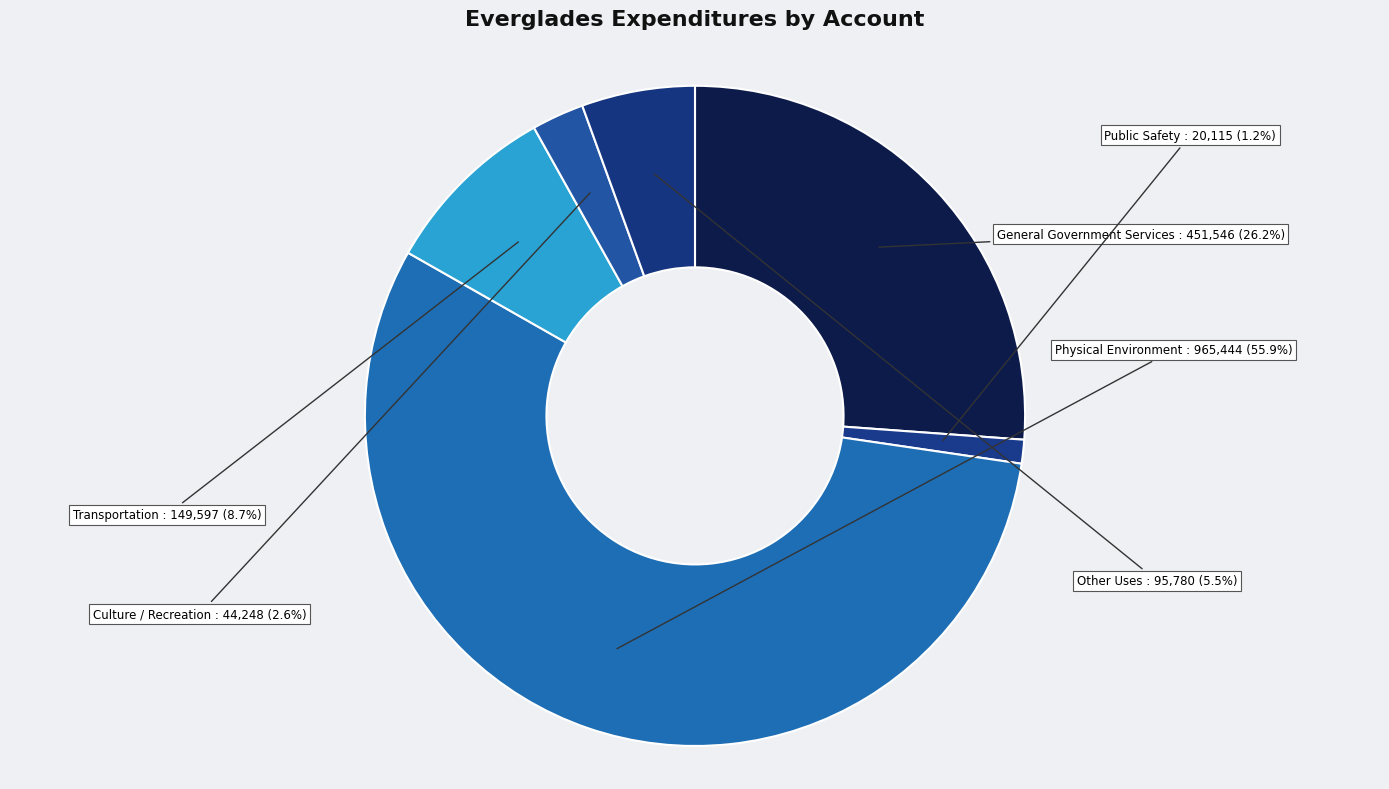

How many slices are in this pie chart?

6